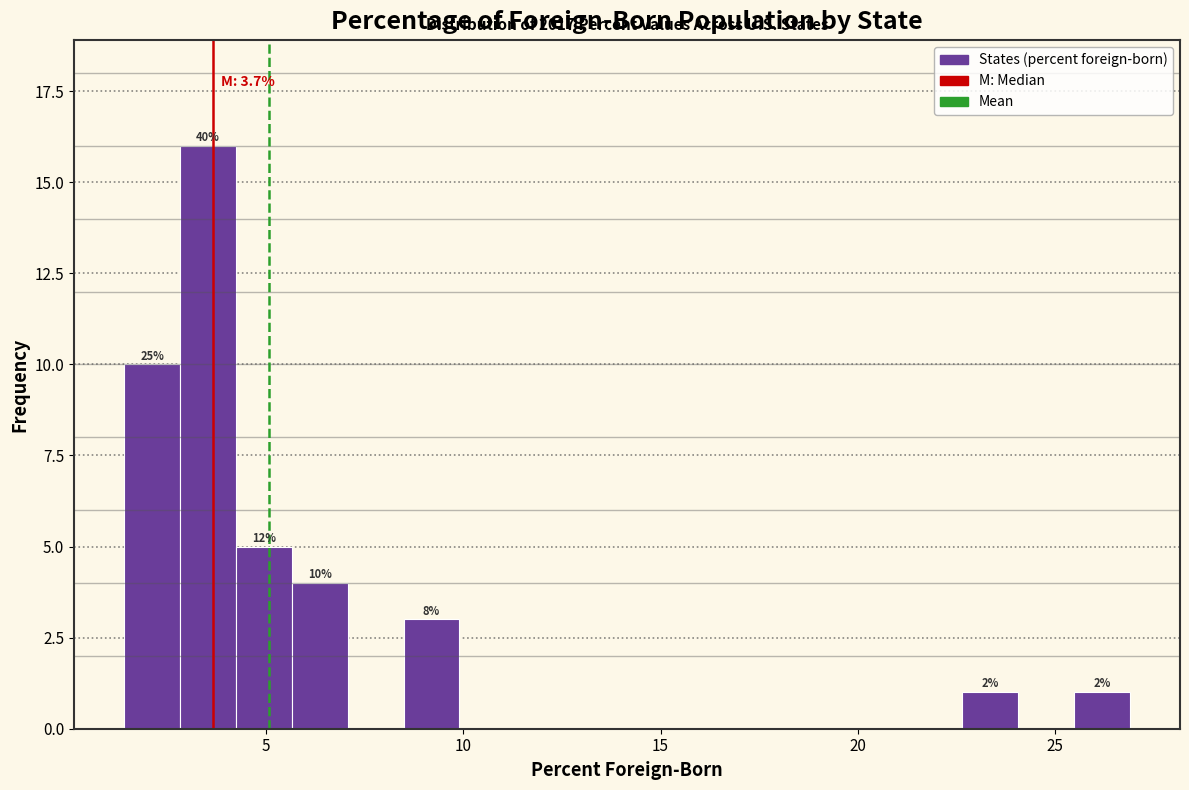

Around what value on the x-axis is the tallest bar? Give the approximate position of its centre, as read against the axis.

3.5